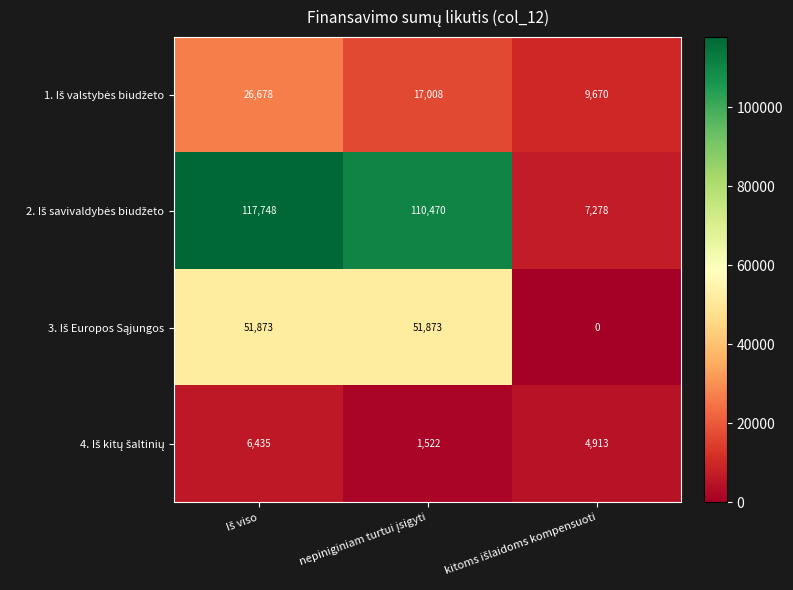

What is the greatest value displayed?

117748